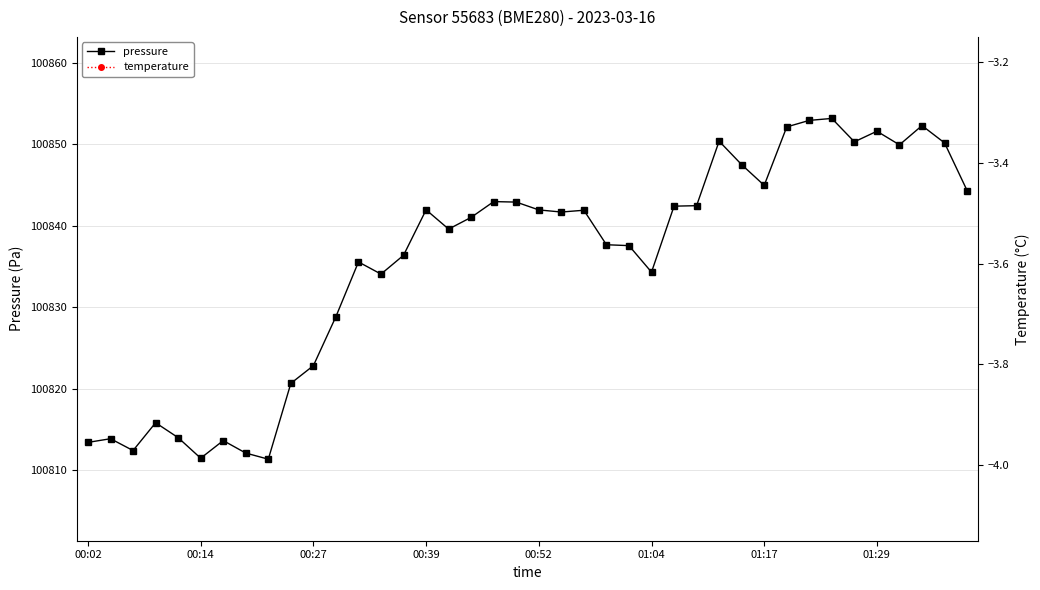

What is the sum of the pressure values at 12 and 8?

201646.9